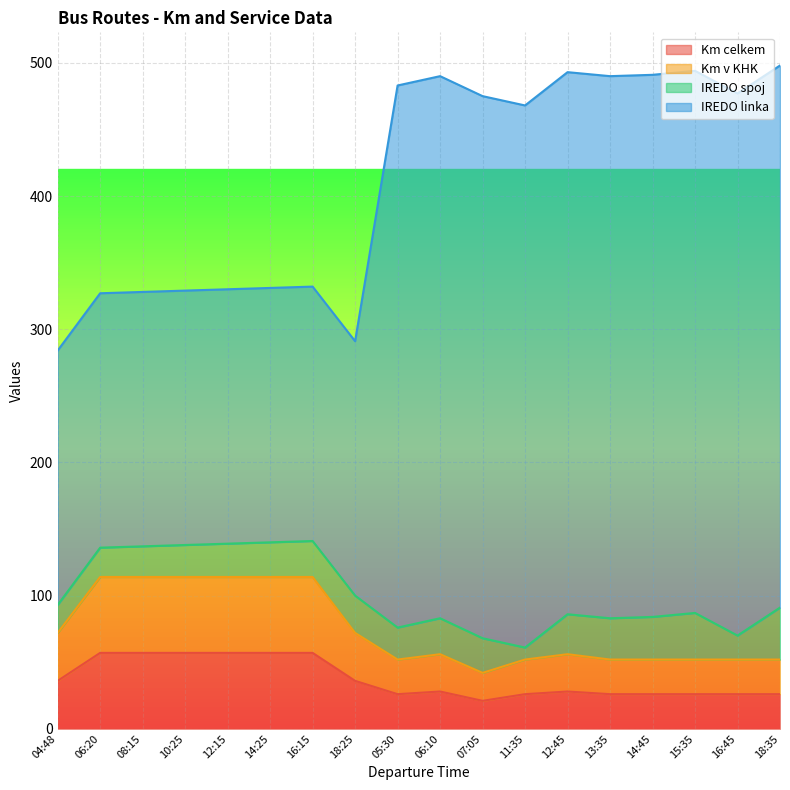

What is the highest value of the Km v KHK series?

114